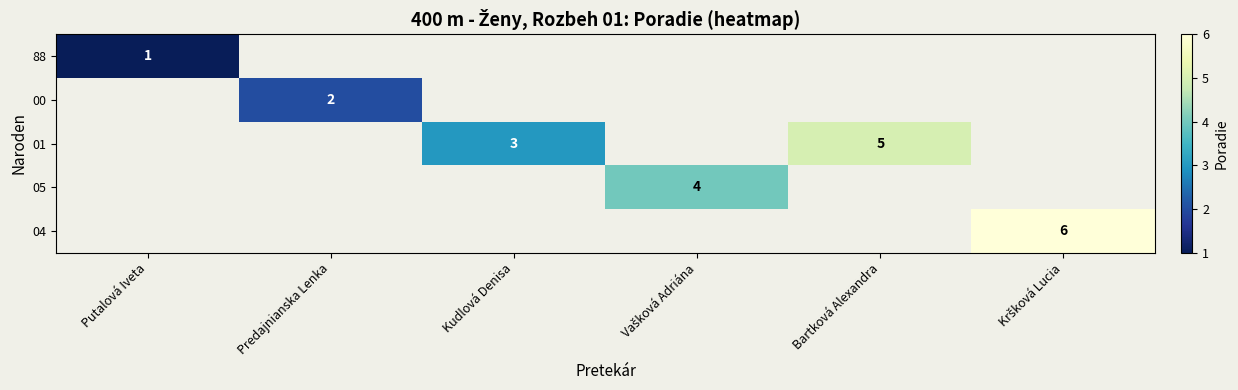

The value of 00 at Predajnianska Lenka is 3. True or false?

False